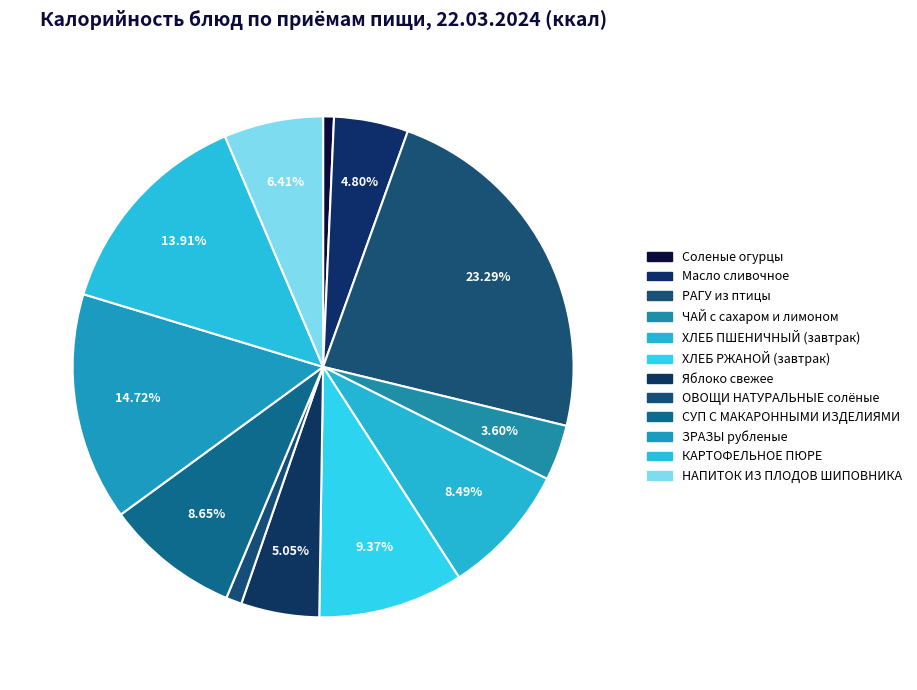

Does Масло сливочное account for over 50% of the chart?

No